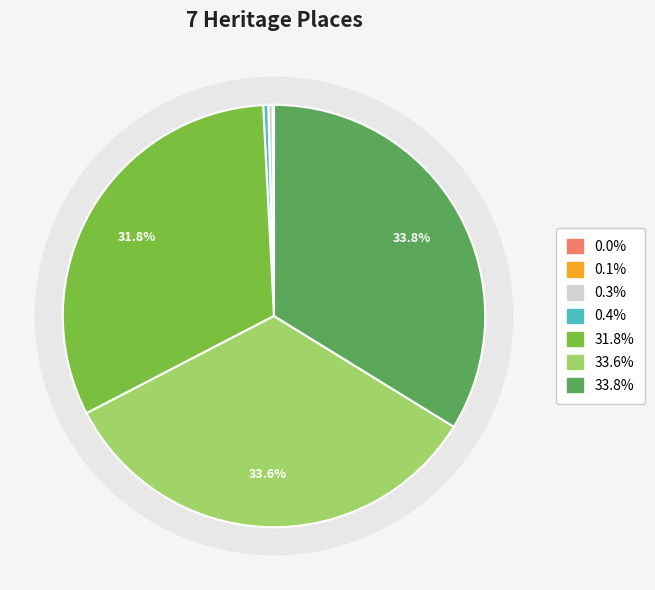

Does any single category account for the majority?

No